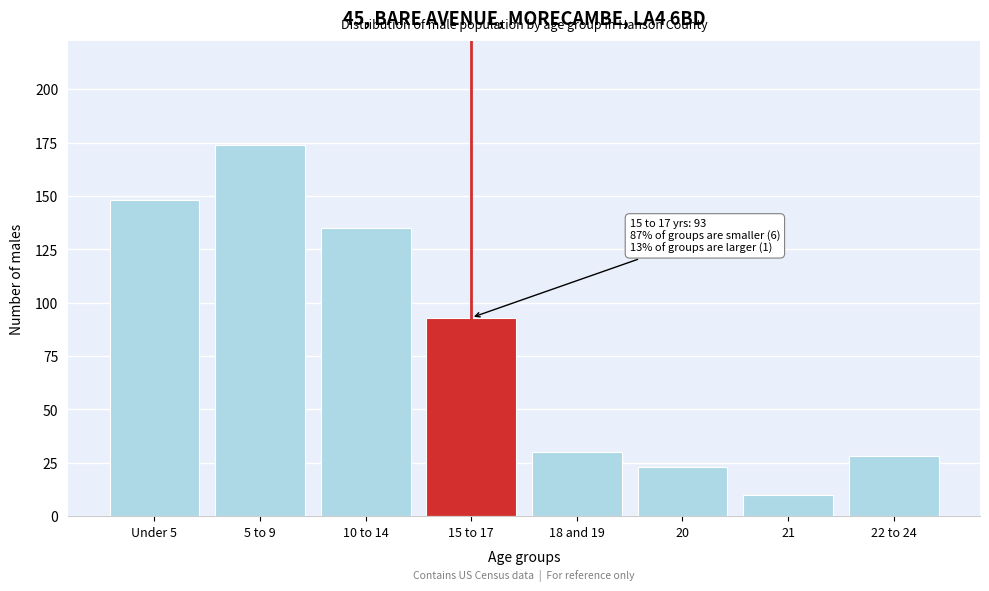

Reading left to right, what are all the values shown in this chart?

148	174	135	93	30	23	10	28